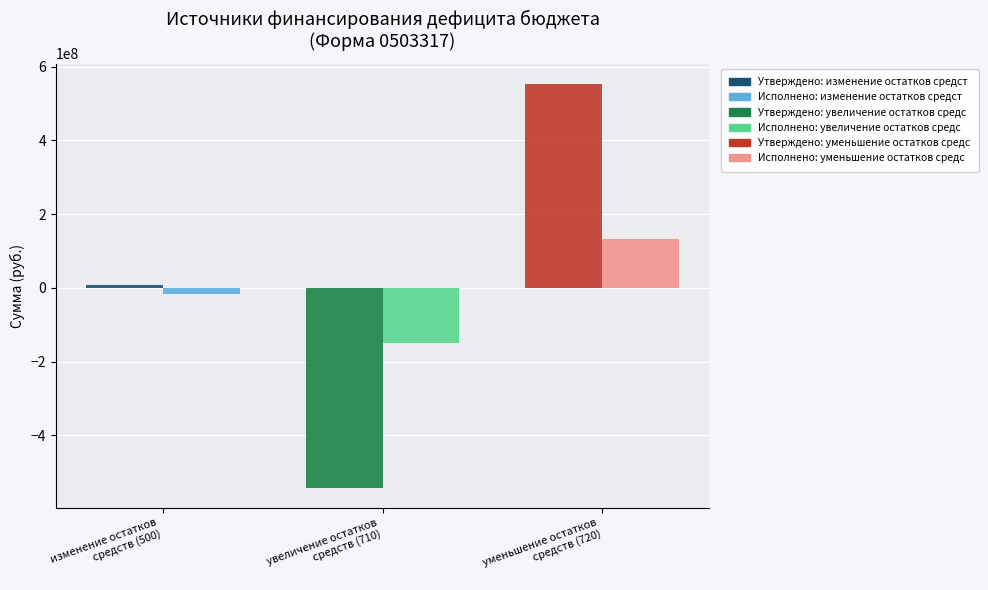

Rank the series at увеличение остатков средств (710) from lowest to highest value.

Утвержденные, Исполнено